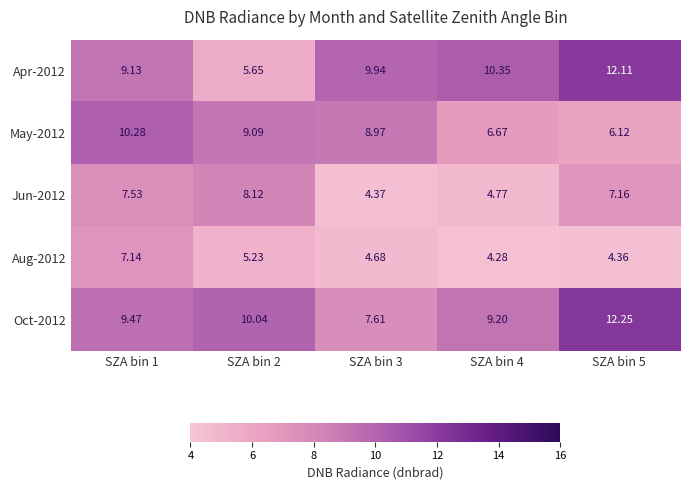

Is the value of Apr-2012 at SZA bin 1 greater than the value of Jun-2012 at SZA bin 5?

Yes